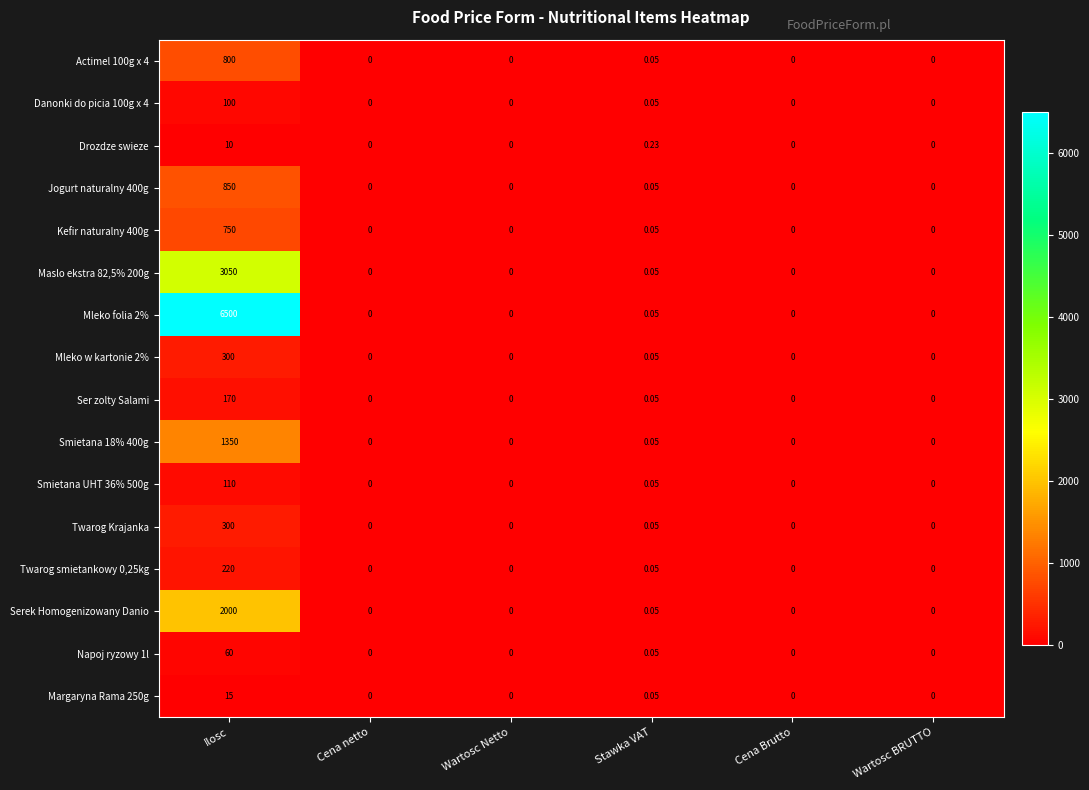

How many series are shown in this chart?

16